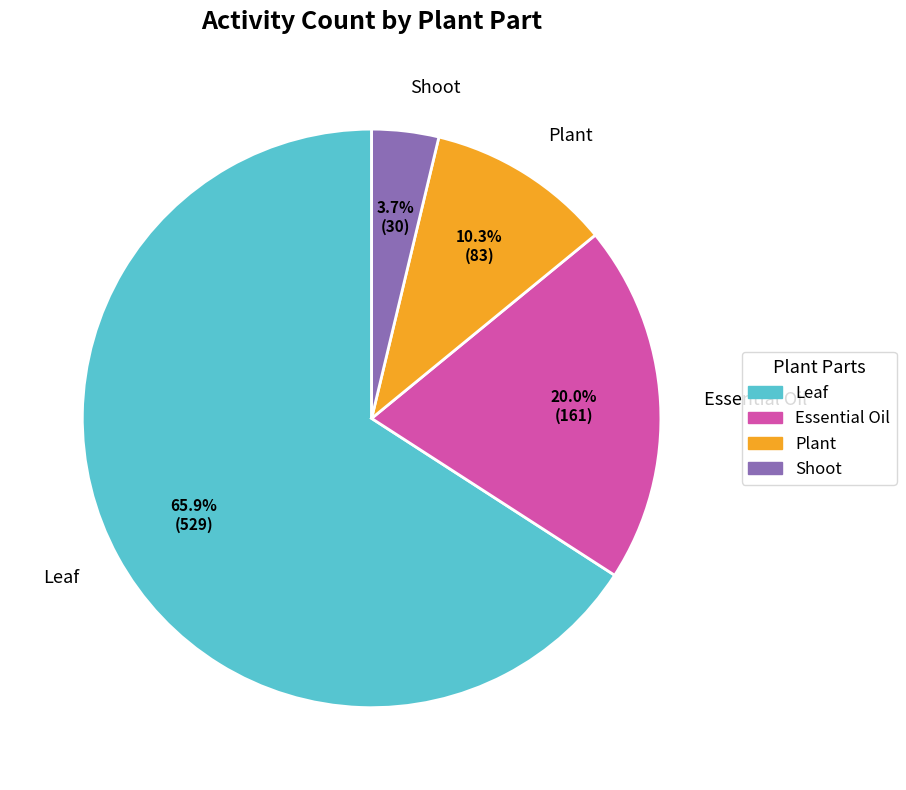

Which category has the smallest portion of the pie?

Shoot